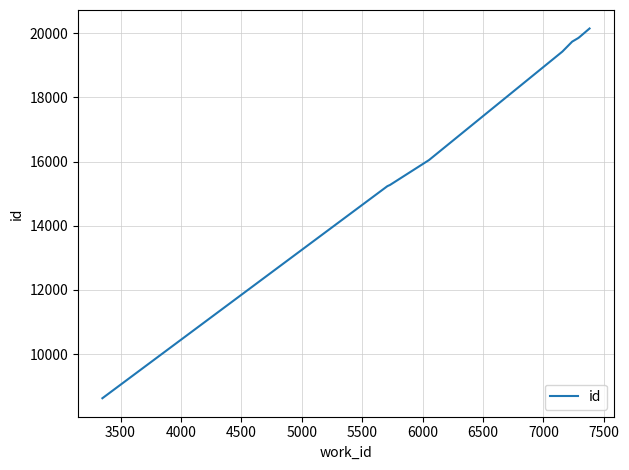

What is the difference between the maximum and minimum values?

11523